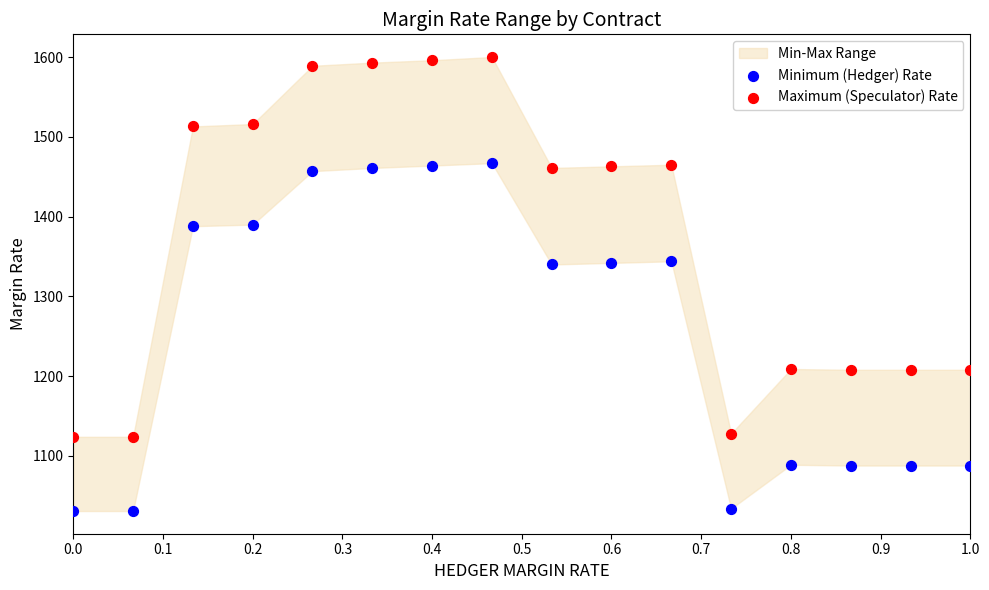

Which series has the largest Y range (max minus min)?

Maximum (Speculator) Rate